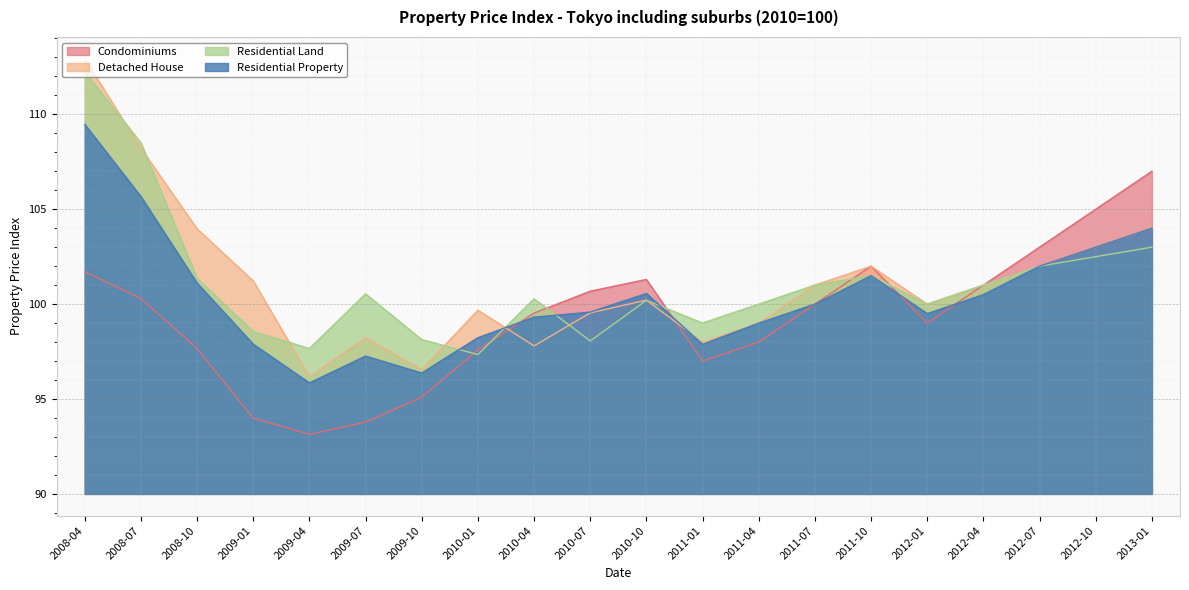

What is the approximate value of Condominiums at 2010-10?

11.3